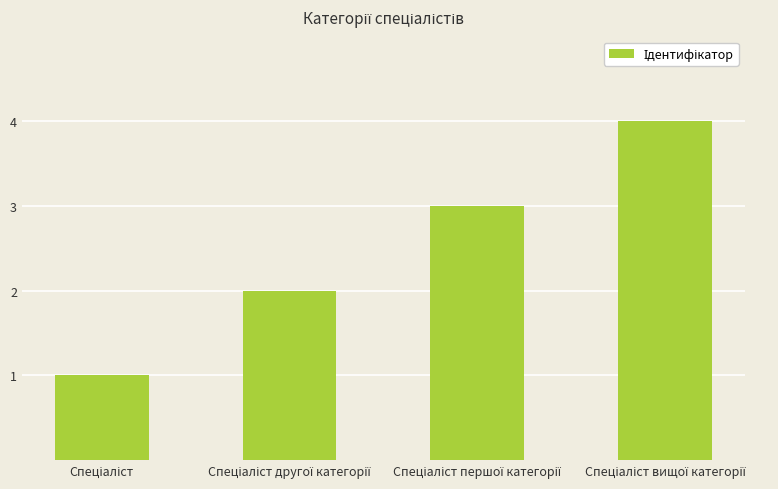

Reading left to right, extract all data points from this chart.

1	2	3	4